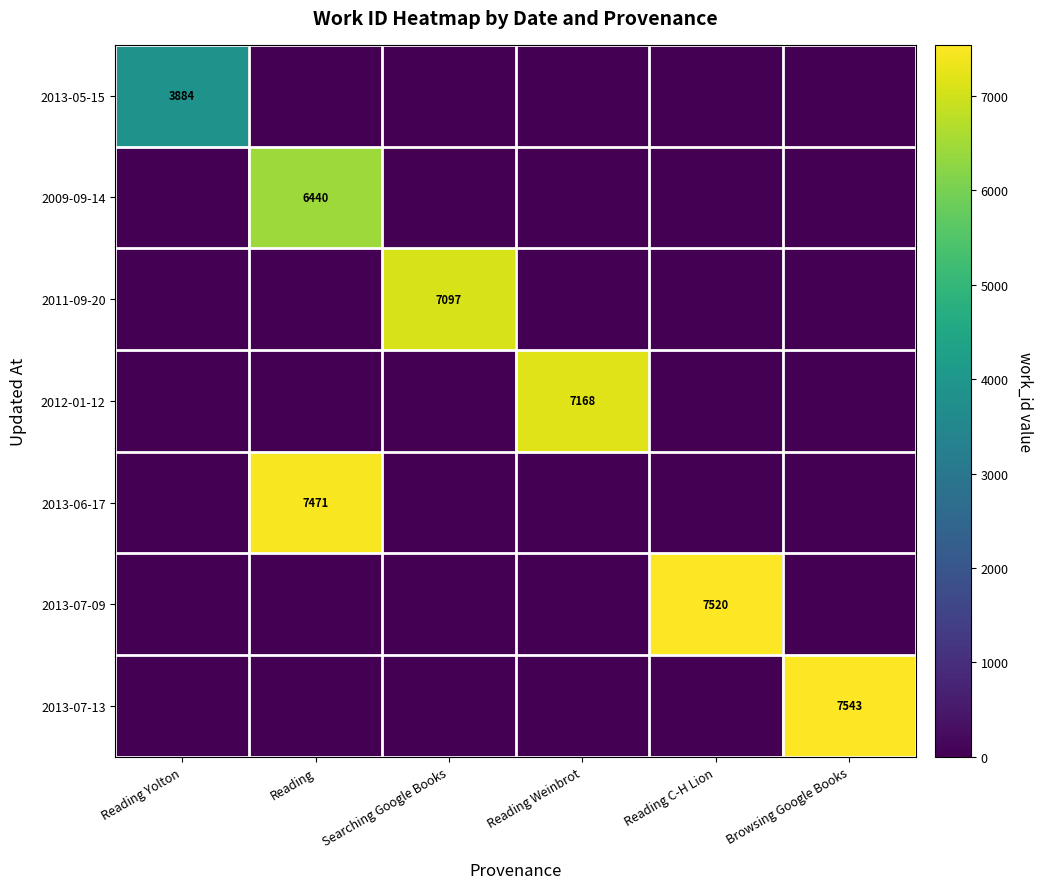

Is the value of 2013-07-09 at Searching Google Books greater than the value of 2013-06-17 at Reading Weinbrot?

No